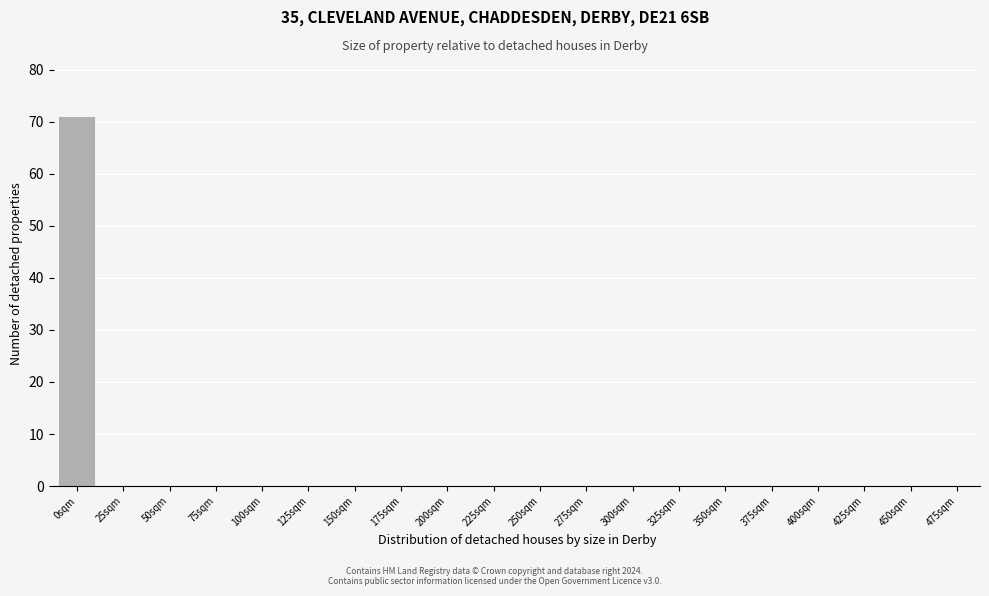

Reading left to right, list all the values displayed in this chart.

0sqm=71	25sqm=0	50sqm=0	75sqm=0	100sqm=0	125sqm=0	150sqm=0	175sqm=0	200sqm=0	225sqm=0	250sqm=0	275sqm=0	300sqm=0	325sqm=0	350sqm=0	375sqm=0	400sqm=0	425sqm=0	450sqm=0	475sqm=0